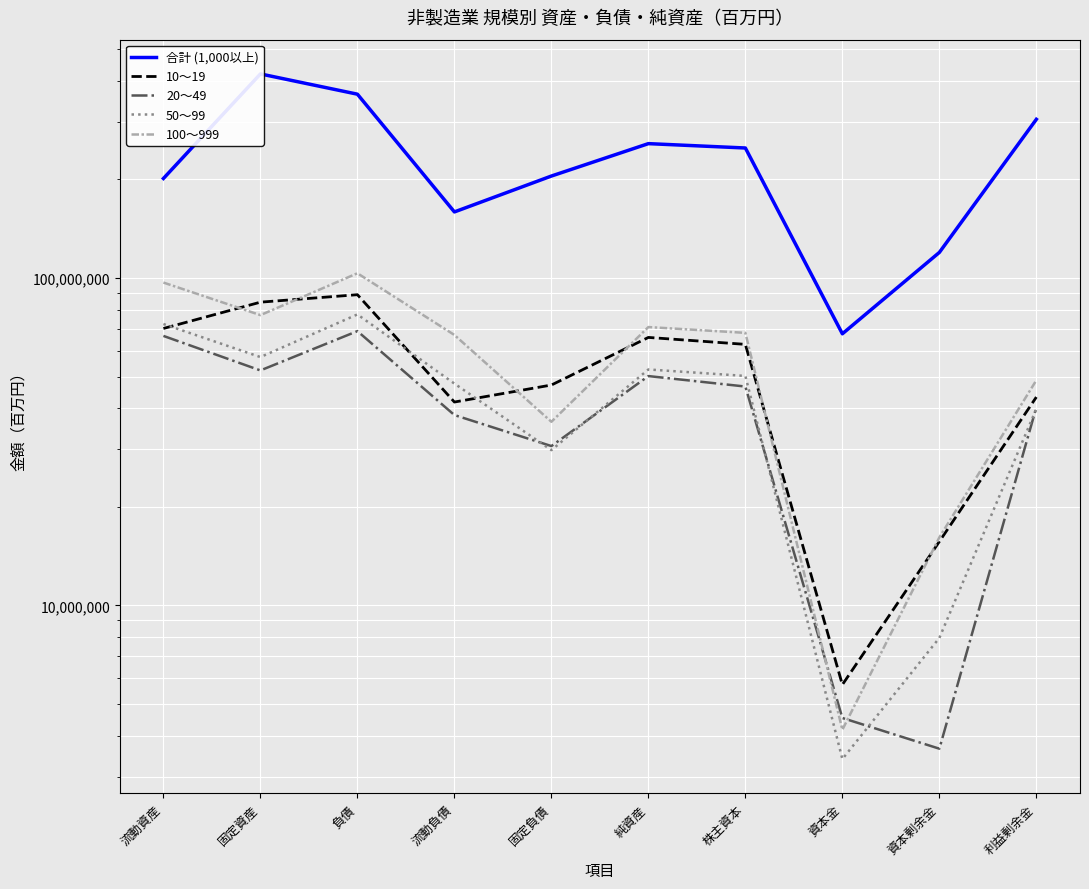

List the series in order of their peak value, lowest first.

20～49, 50～99, 10～19, 100～999, 合計 (1,000以上)